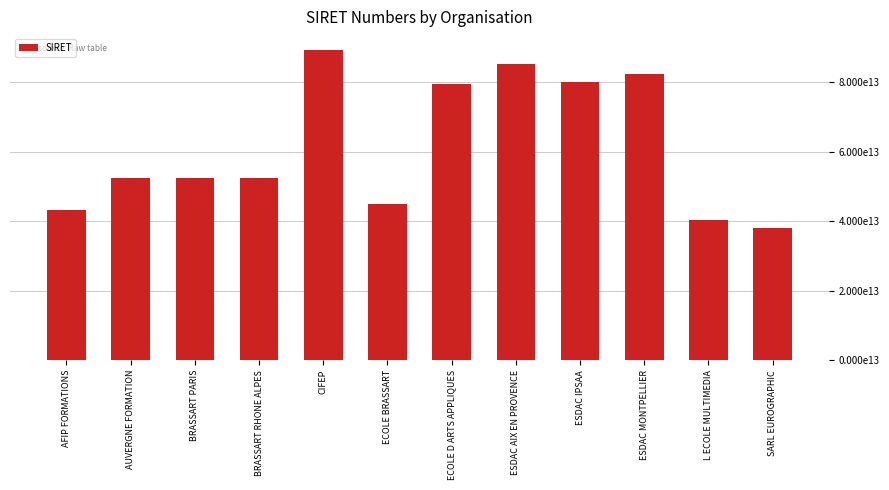

The value at ESDAC AIX EN PROVENCE is 139552040131920. True or false?

False